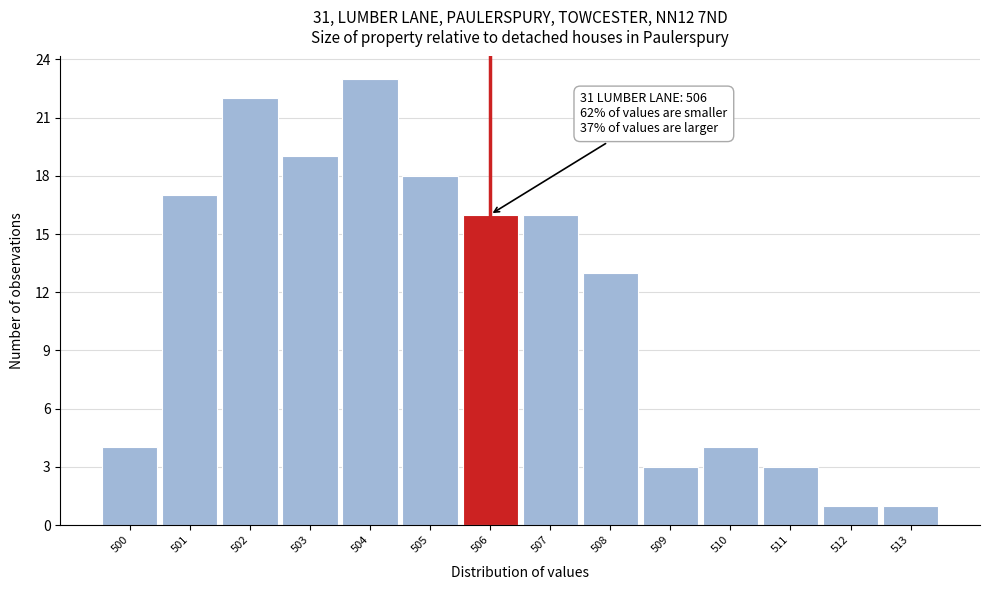

Which range on the x-axis has the tallest bar?

503.5 to 504.5